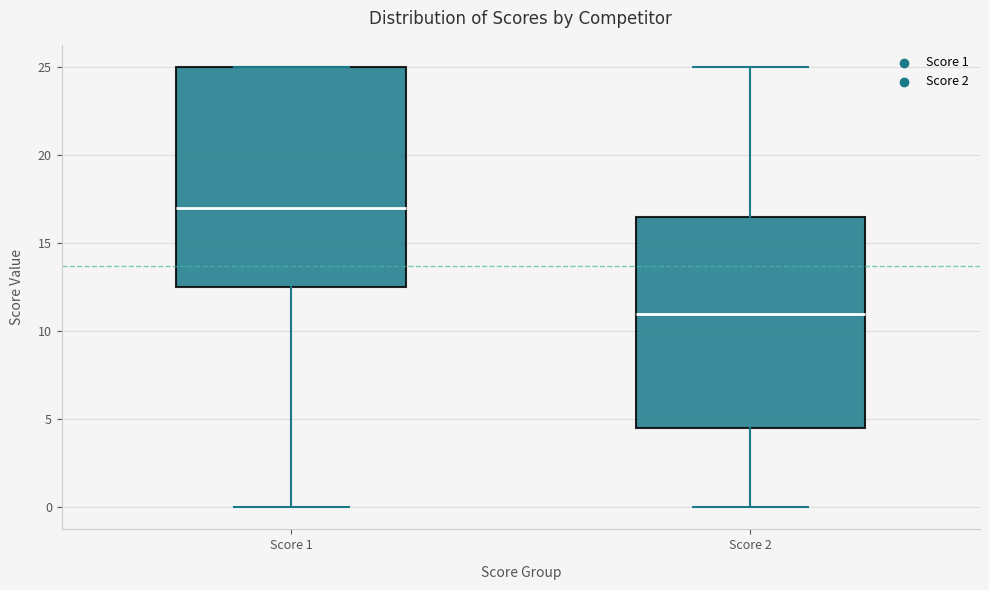

Where is the lower edge of the box for Score 2 on the y-axis? The values are not printed on the chart, so give them approximately, as read against the axis.

4.5